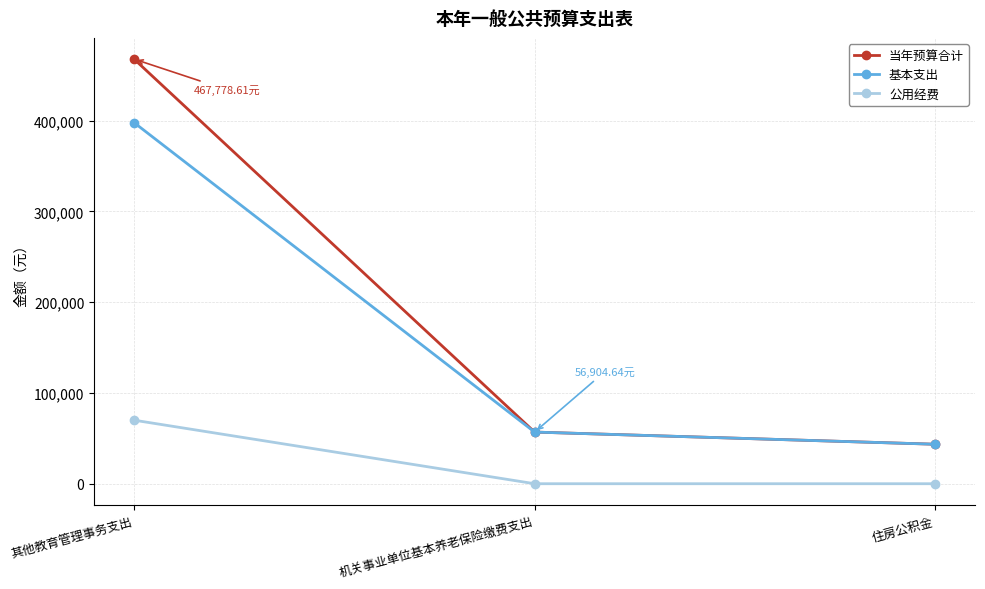

True or false: 公用经费 has a value of 0.0 at 机关事业单位基本养老保险缴费支出.

True